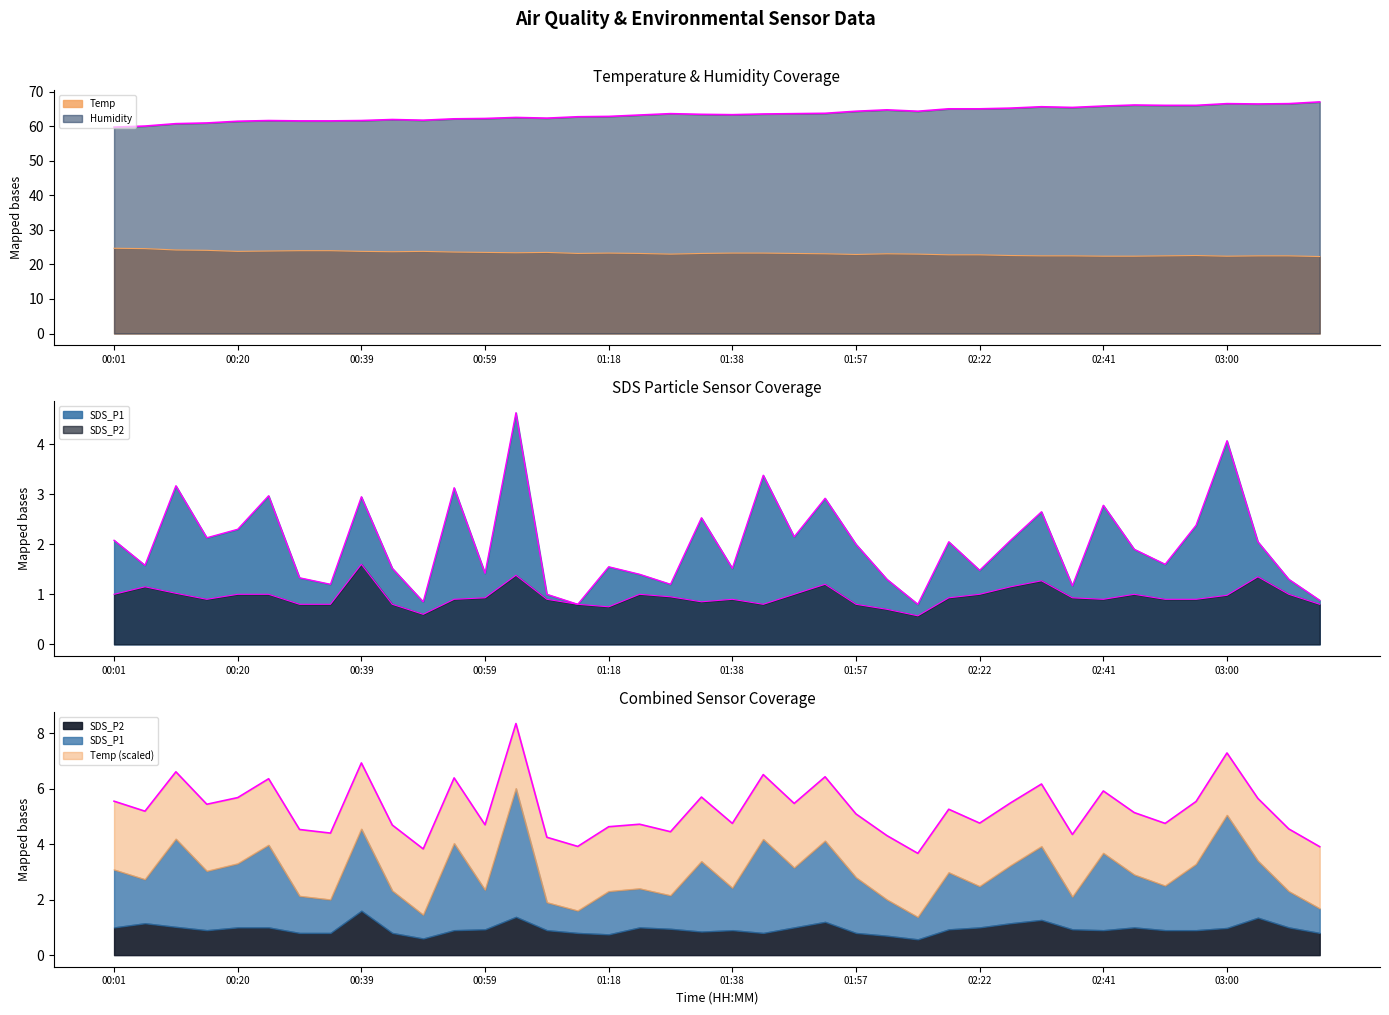

Which series has the widest spread of values?

Humidity